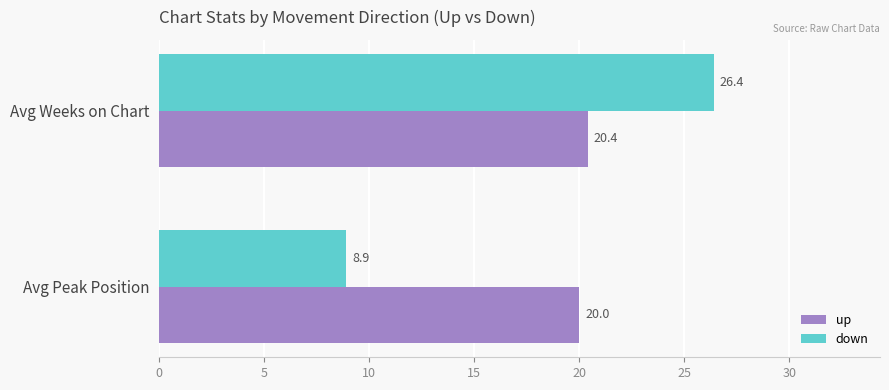

At which label is up closest to 20?

Avg Peak Position